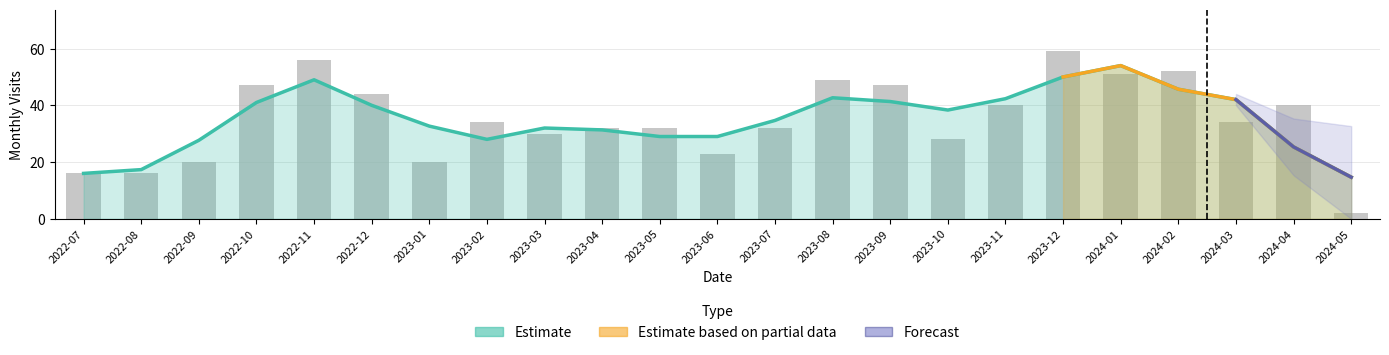

Which has a higher value, 2024-02 or 2022-12?

2024-02